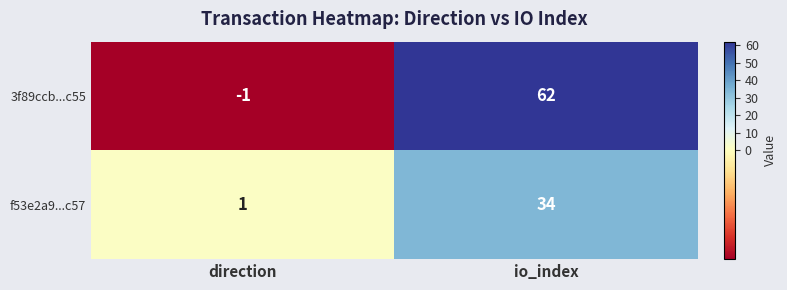

The value of f53e2a9...c57 at io_index is 34. True or false?

True